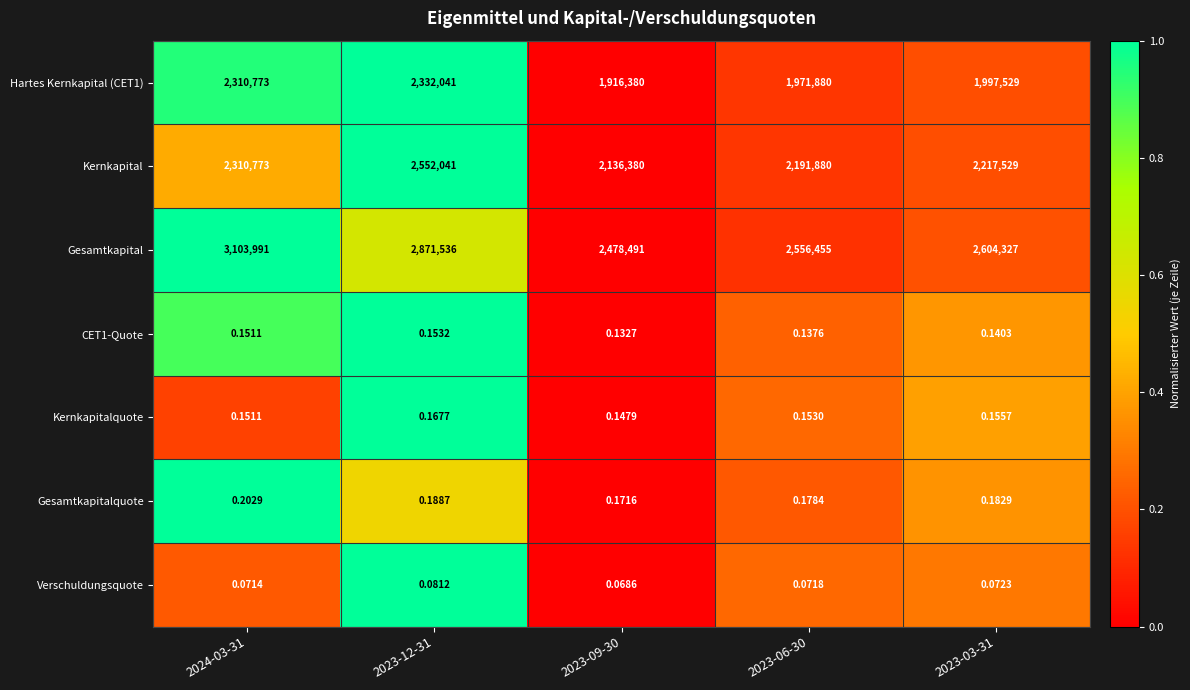

List the series in order of their peak value, lowest first.

Verschuldungsquote, CET1-Quote, Kernkapitalquote, Gesamtkapitalquote, Hartes Kernkapital (CET1), Kernkapital, Gesamtkapital